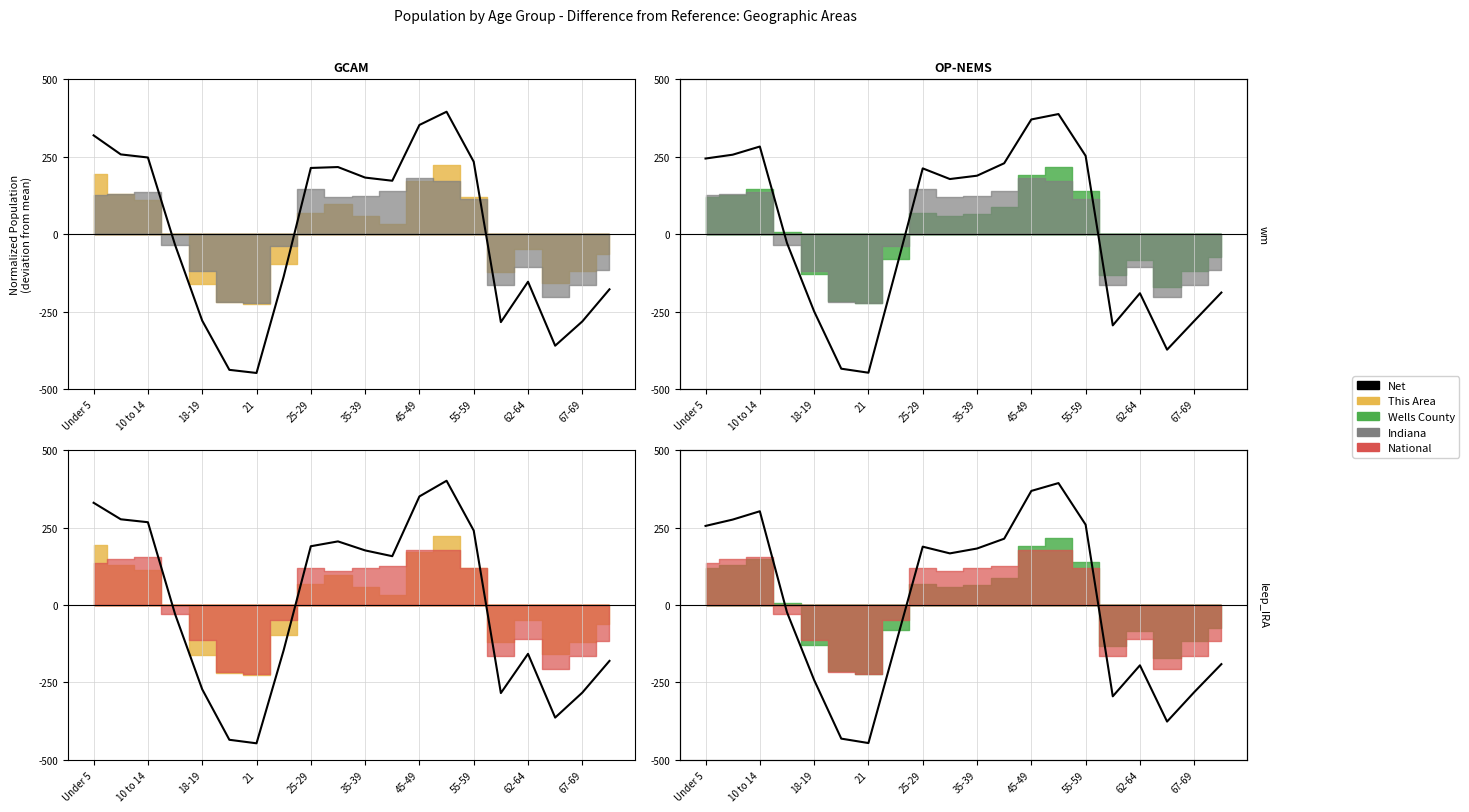

Which category has the highest value across all series?

13